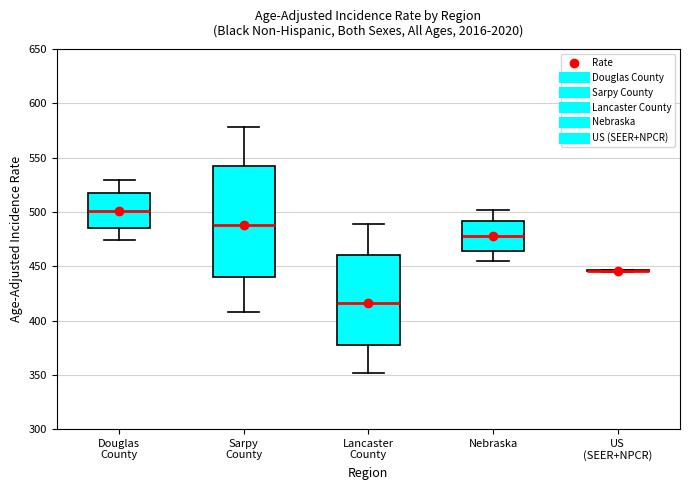

Reading left to right, read every box against the y-axis: the position of its median line, the range the box covers, and the ends of its whiskers. The values are not printed on the chart, so give them approximately, as read against the axis.

Douglas County: median 500, box 485 to 520, whiskers 475 to 530
Sarpy County: median 490, box 440 to 540, whiskers 410 to 580
Lancaster County: median 415, box 380 to 460, whiskers 350 to 490
Nebraska: median 480, box 465 to 490, whiskers 455 to 500
US (SEER+NPCR): box collapsed to a line at 445, whiskers 445 to 445